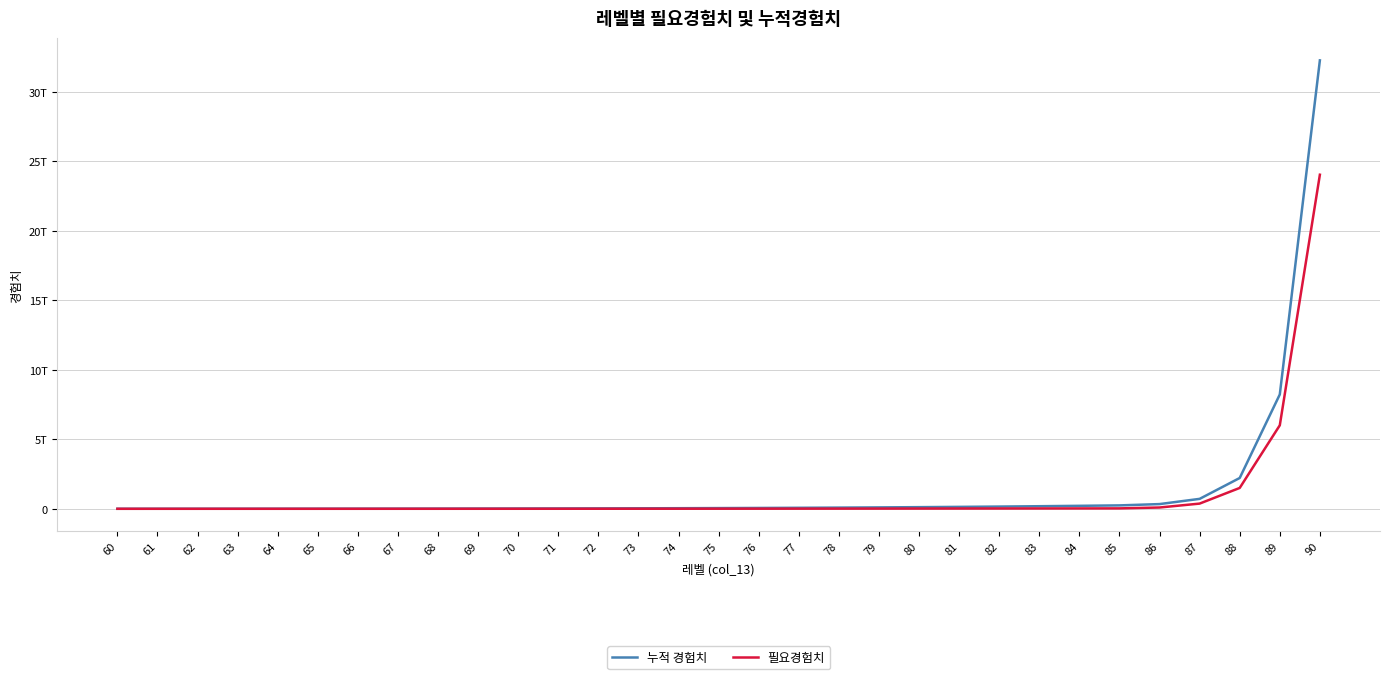

What are all the series names shown in the legend?

누적 경험치, 필요경험치